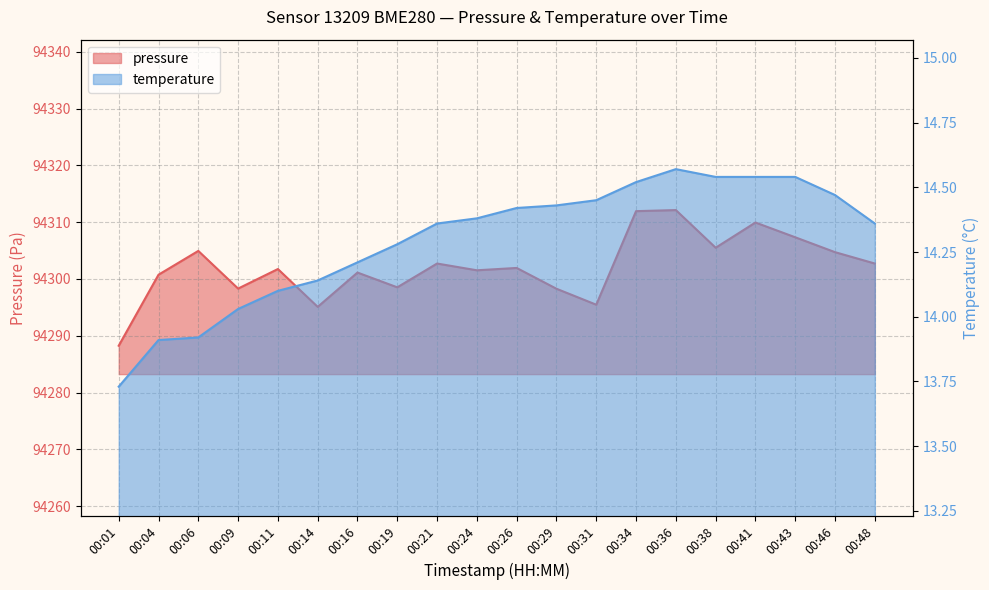

Which series changed the most between 00:01 and 00:24?

pressure